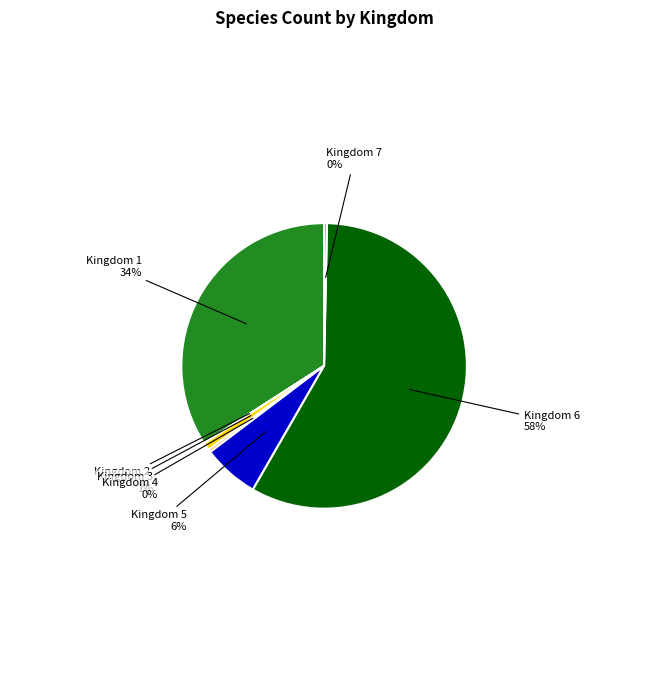

Which category has the biggest portion of the pie?

Kingdom 6